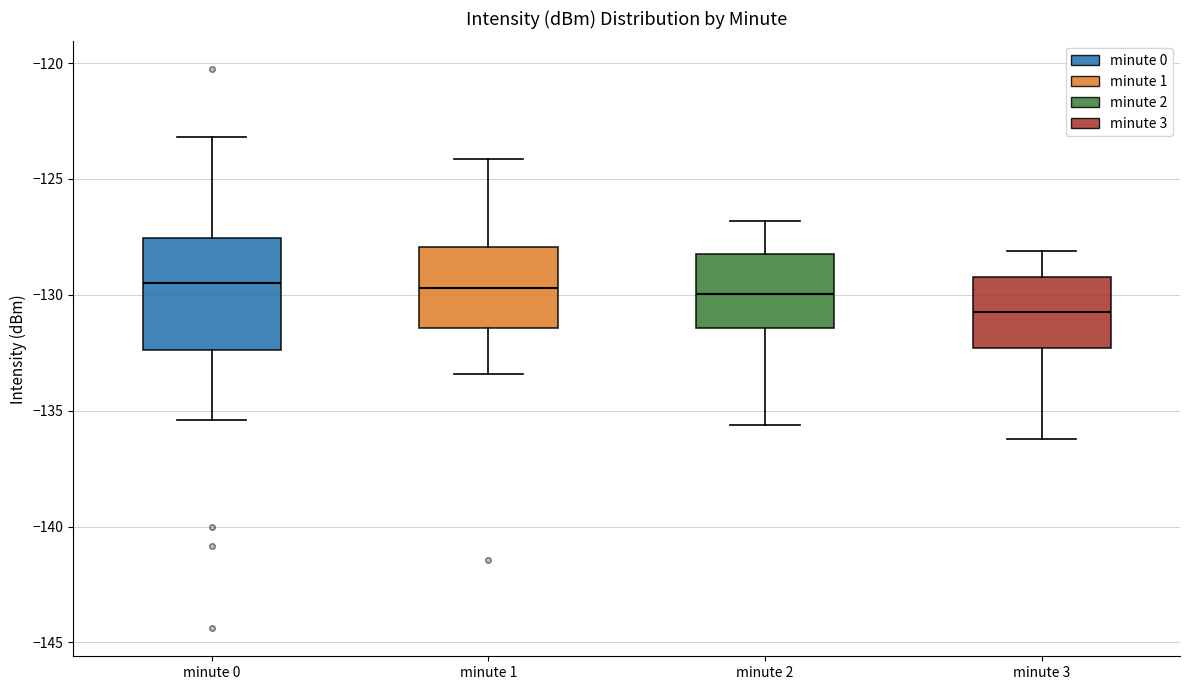

Reading left to right, transcribe this box plot: for each box, give where its median line is, the range the box spans, and where its two whiskers end, as read against the y-axis. The values are not printed on the chart, so give them approximately, as read against the axis.

minute 0: median -129.5, box -132.5 to -127.5, whiskers -135.5 to -123.0
minute 1: median -129.5, box -131.5 to -128.0, whiskers -133.5 to -124.0
minute 2: median -130.0, box -131.5 to -128.0, whiskers -135.5 to -127.0
minute 3: median -130.5, box -132.5 to -129.0, whiskers -136.0 to -128.0